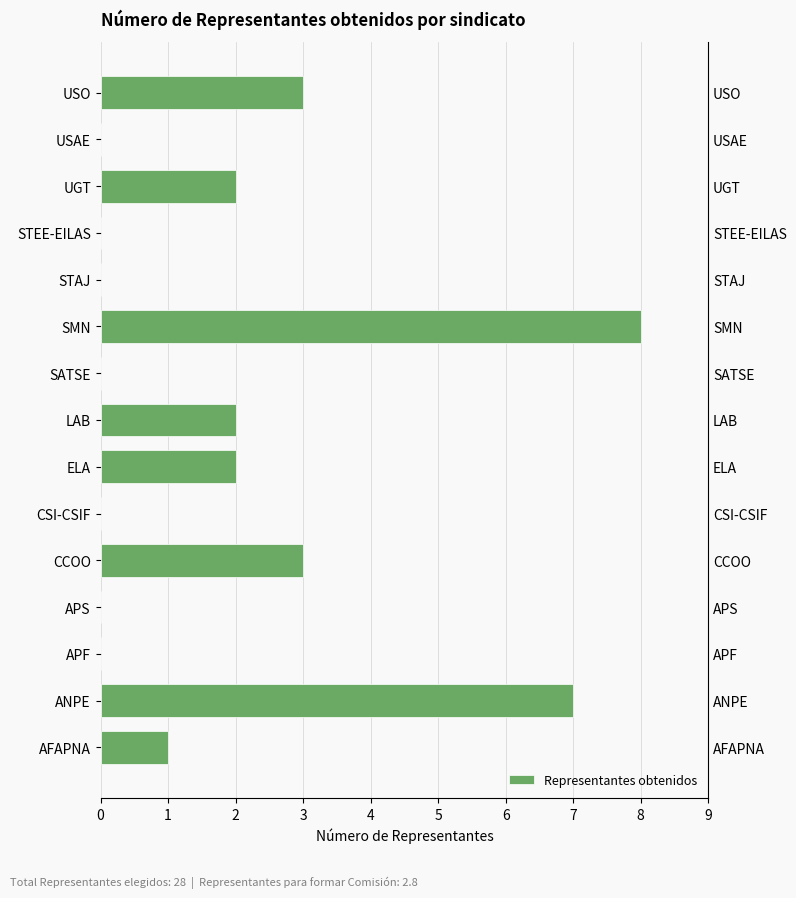

The value at ELA is 2. True or false?

True